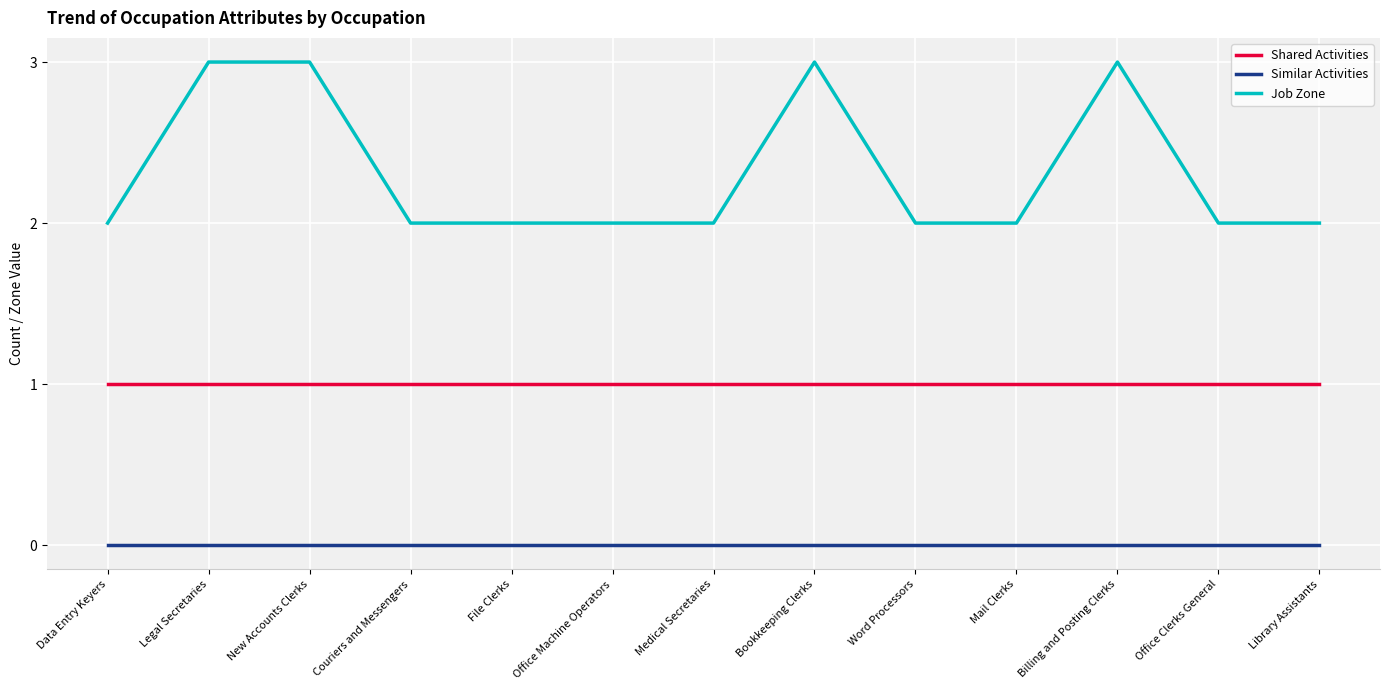

What position from the left is Couriers and Messengers?

4